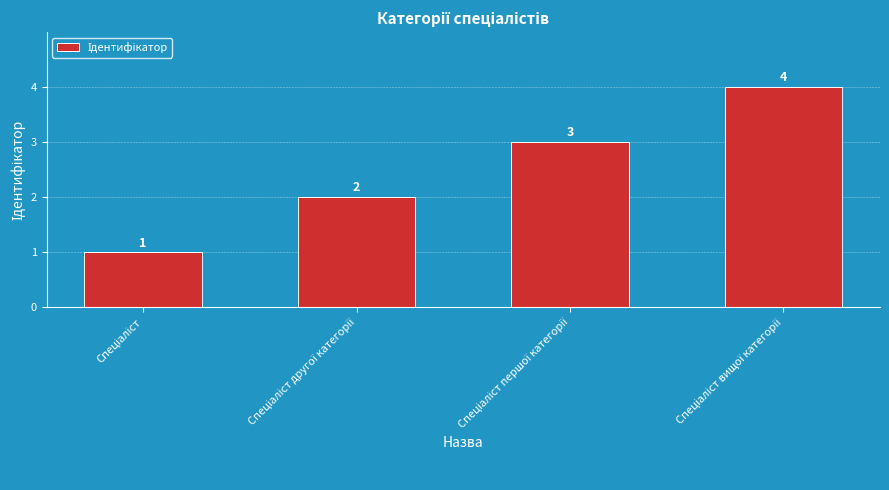

What is the sum of all values?

10